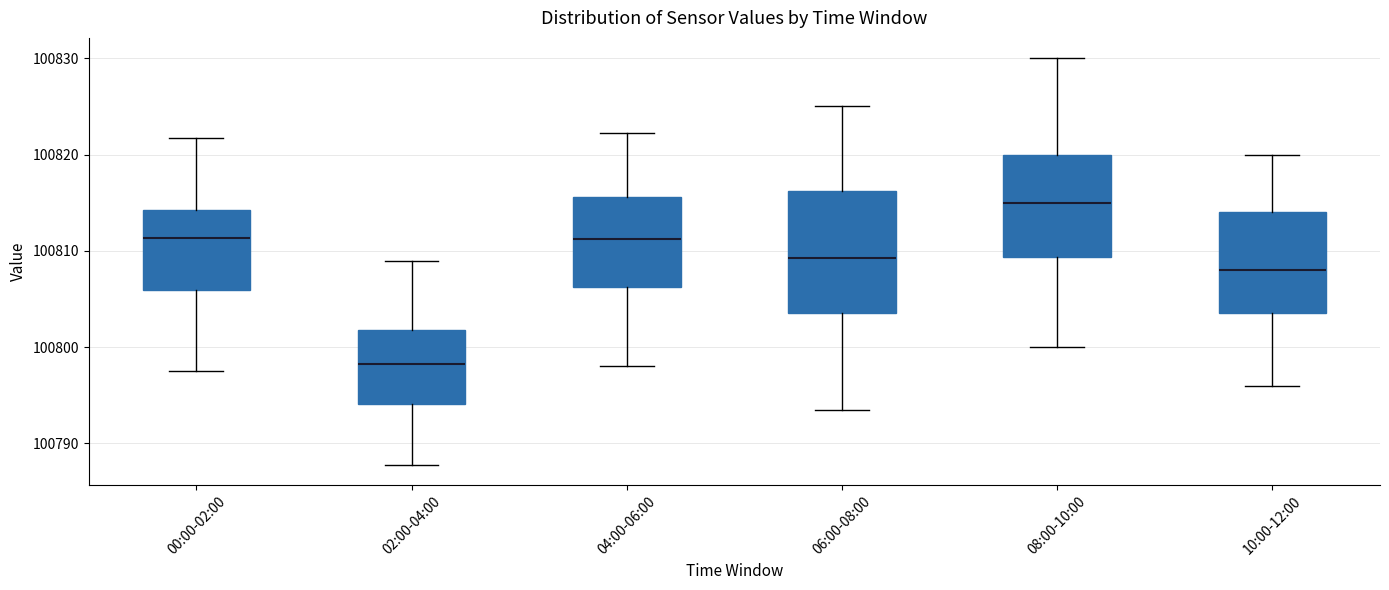

Where does the median line of the box for 04:00-06:00 sit on the y-axis? The values are not printed on the chart, so give them approximately, as read against the axis.

100811